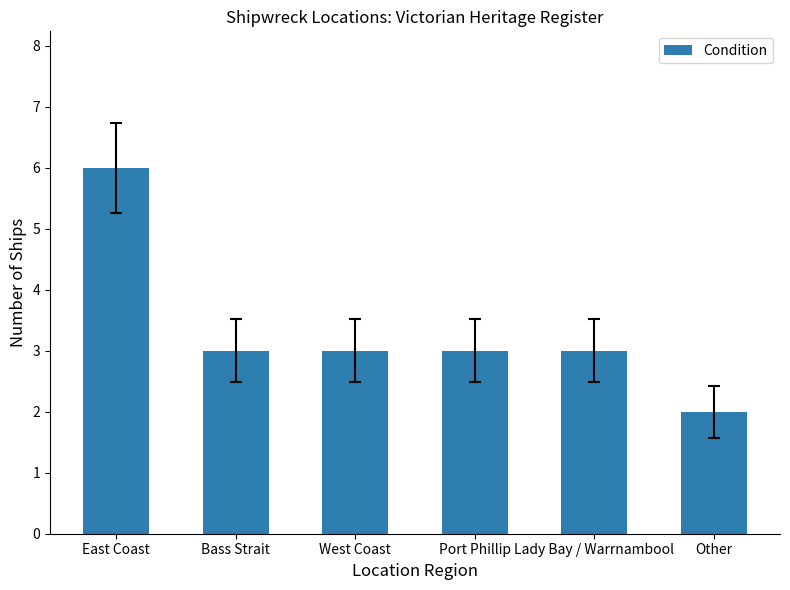

How many values are between 3 and 4?

4